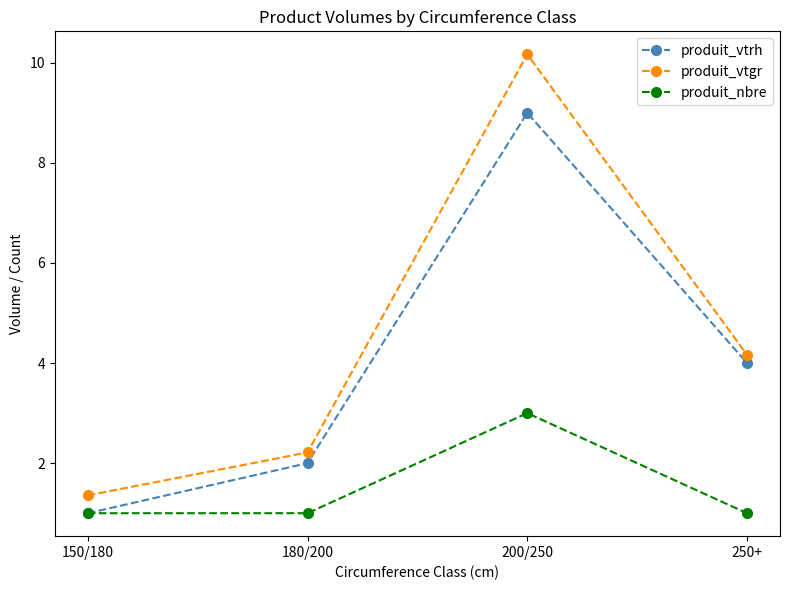

Read the produit_nbre value at 200/250.

3.0